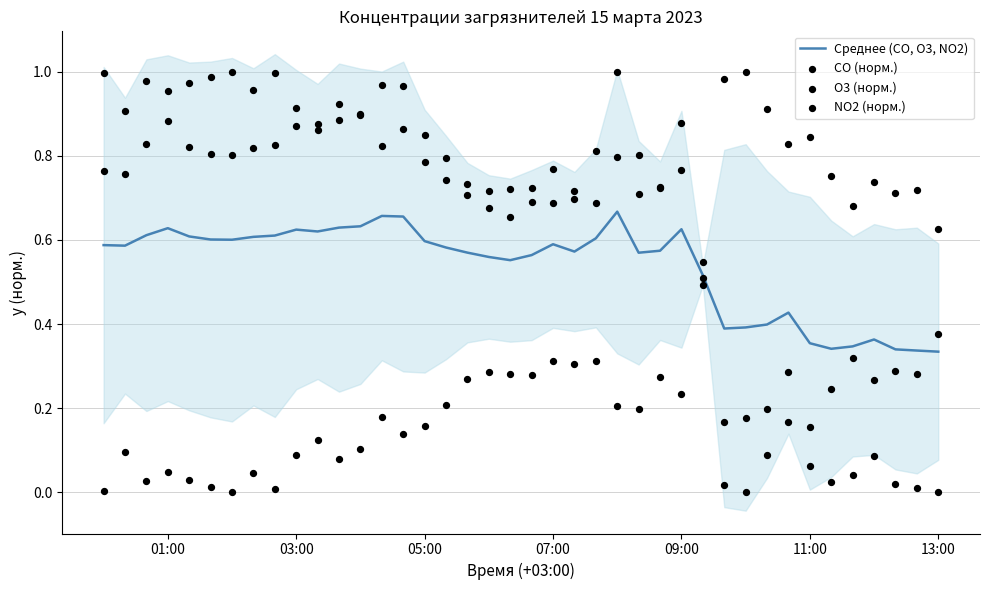

Is the value of Среднее (CO, O3, NO2) at 39 greater than the value of CO (норм.) at 12?

No